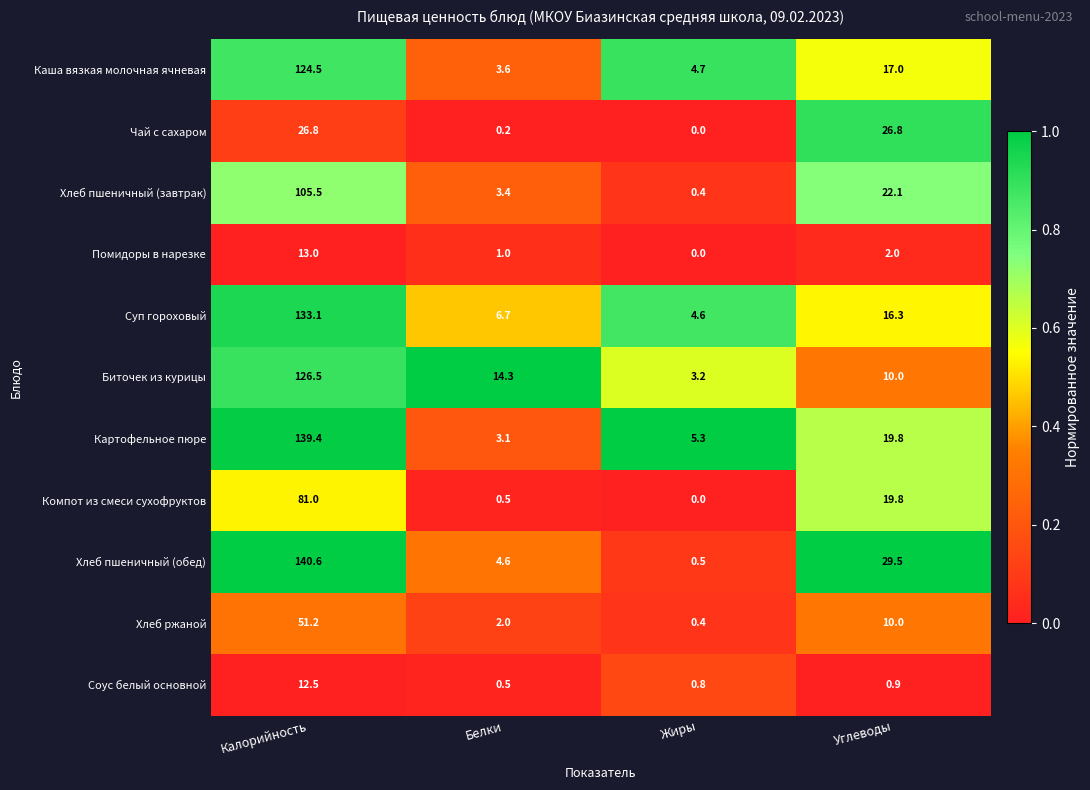

At Калорийность, list the series in order from smallest to largest.

Соус белый основной, Помидоры в нарезке, Чай с сахаром, Хлеб ржаной, Компот из смеси сухофруктов, Хлеб пшеничный (завтрак), Каша вязкая молочная ячневая, Биточек из курицы, Суп гороховый, Картофельное пюре, Хлеб пшеничный (обед)